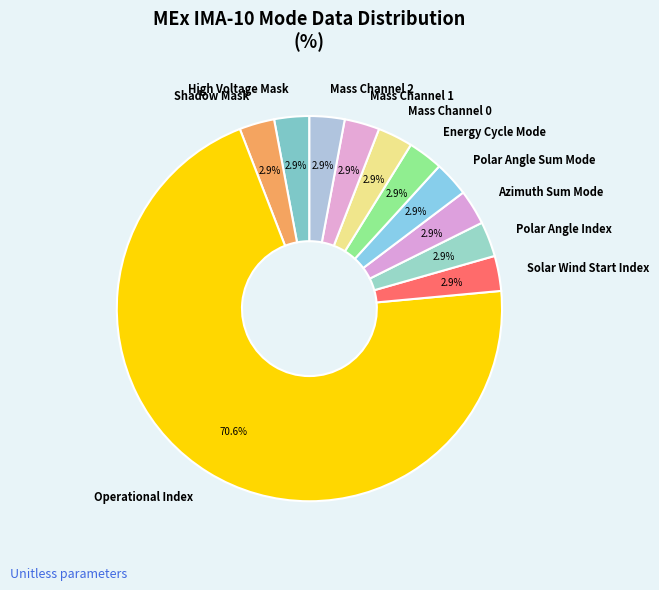

Is it true that Azimuth Sum Mode is 9% of the pie?

False